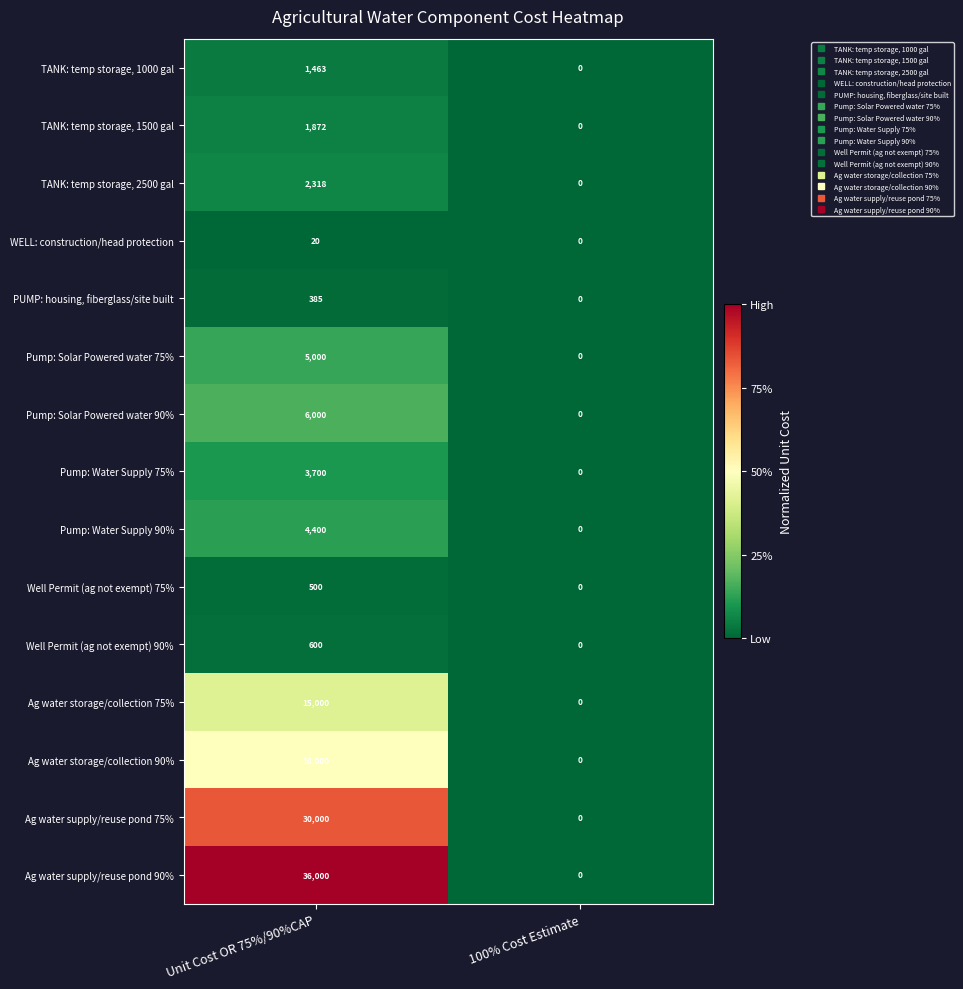

List the labels in order of TANK: temp storage, 1000 gal value, largest first.

Unit Cost OR 75%/90%CAP, 100% Cost Estimate